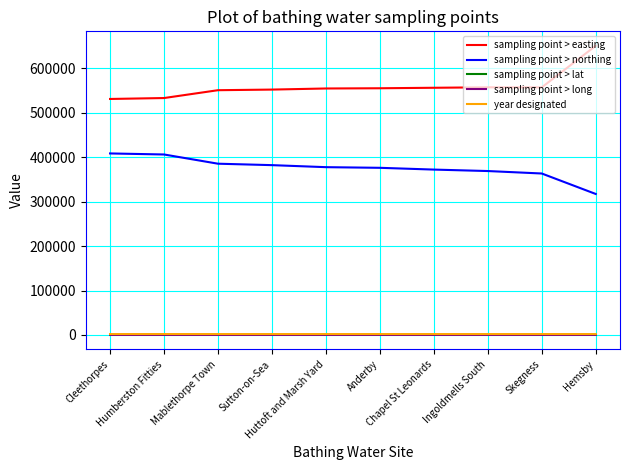

What is the maximum value shown in the chart?

650793.0